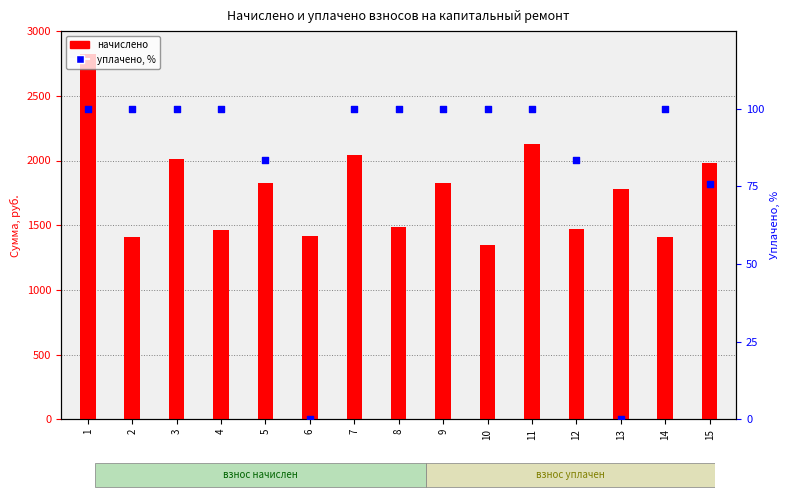

Is the value of уплачено, % at 14 greater than the value of начислено at 13?

No